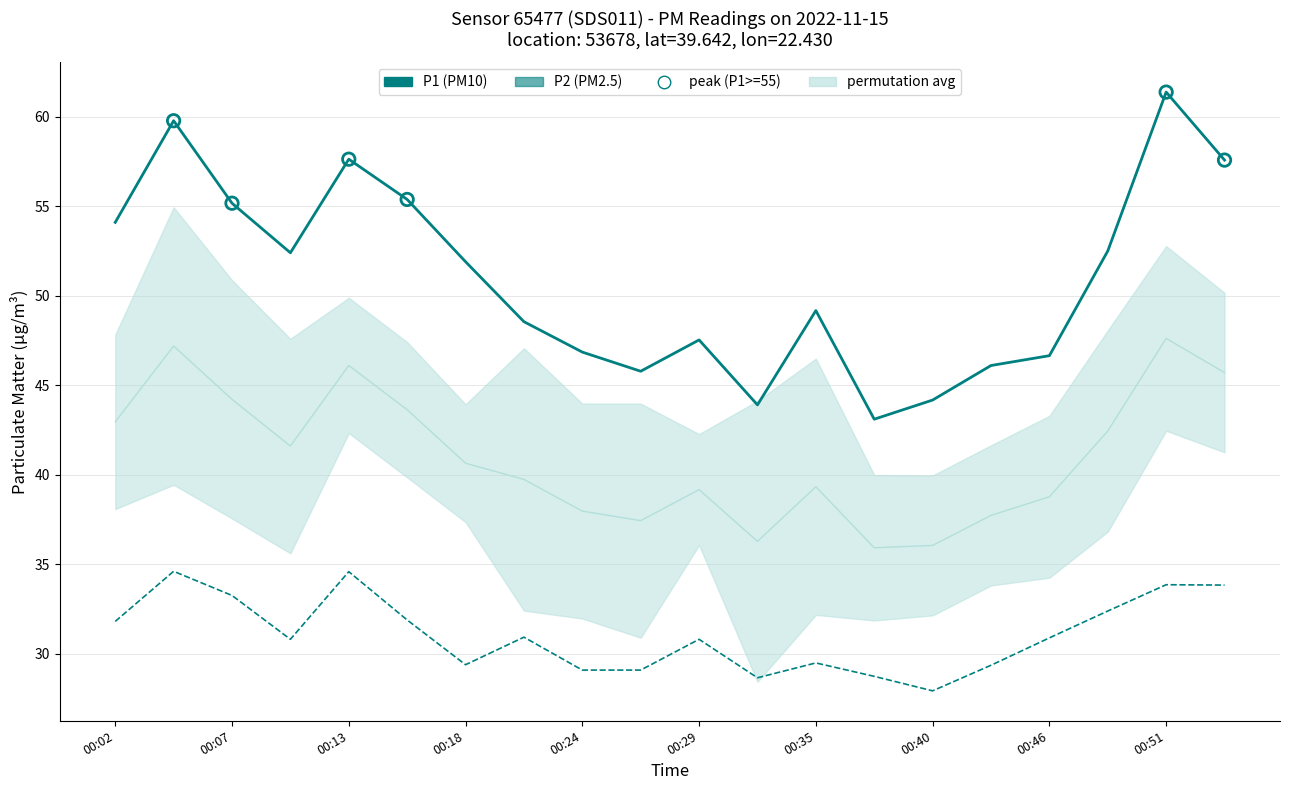

Which series has the largest Y range (max minus min)?

P1 (PM10)